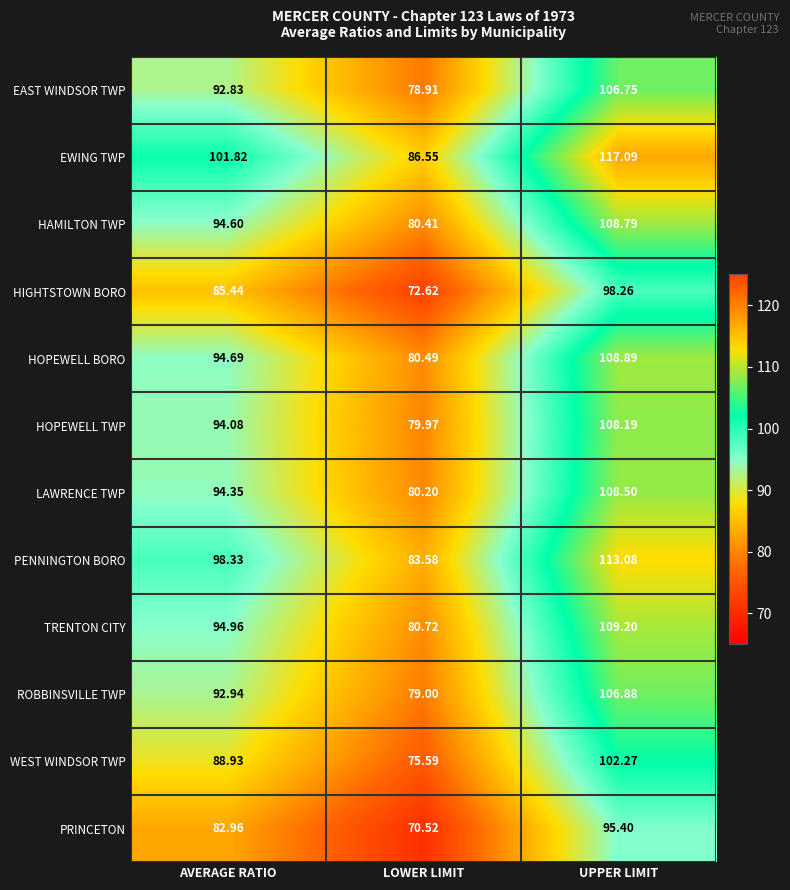

What is the difference between the highest and lowest values at AVERAGE RATIO?

18.9